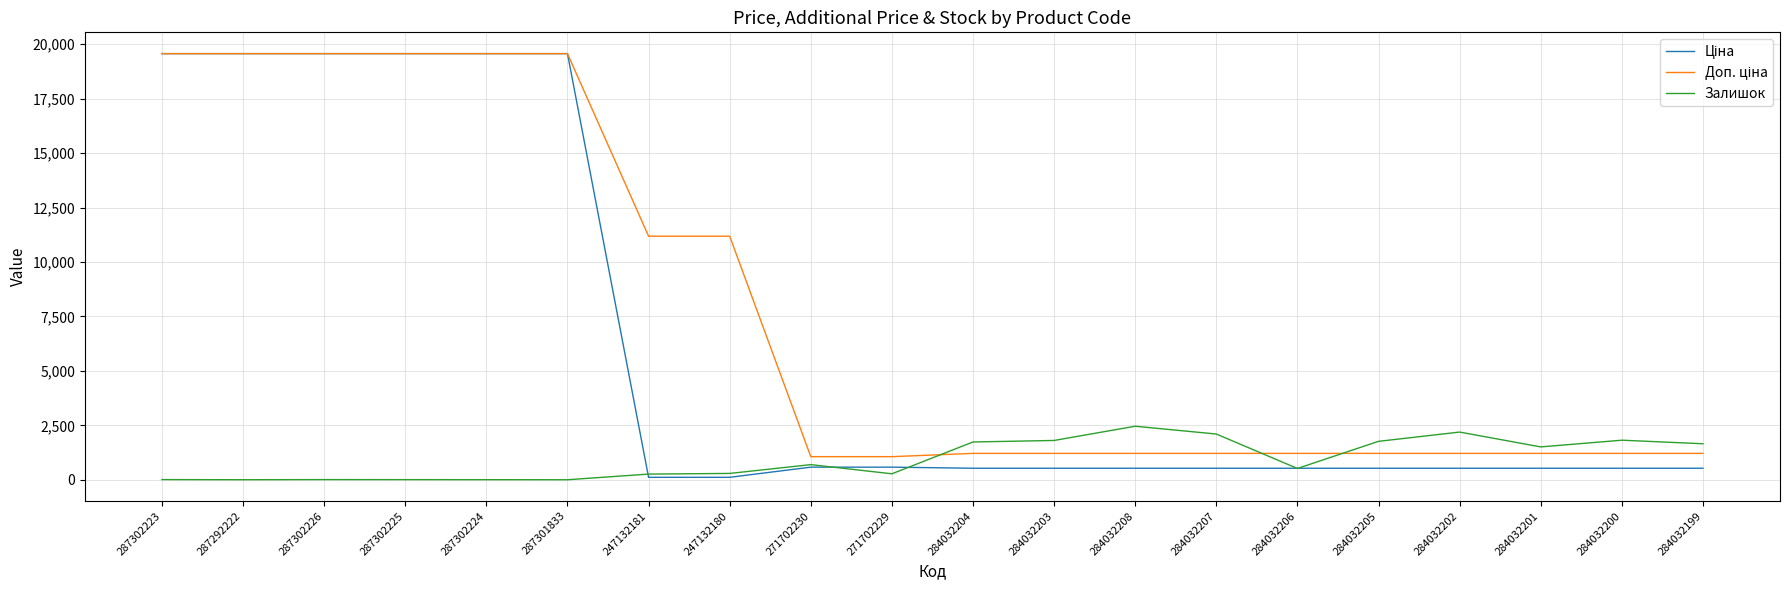

What is the greatest value displayed?

19564.9